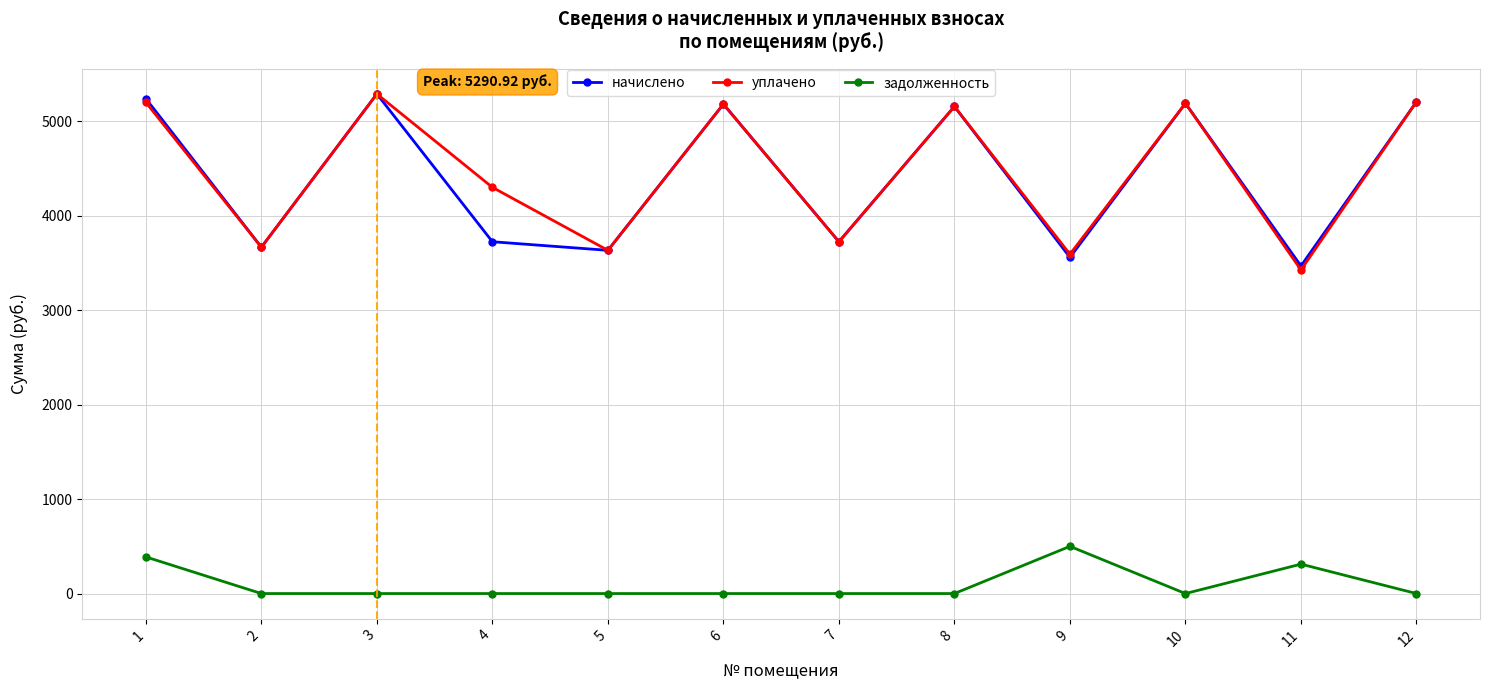

The value of начислено at 9 is 3560.4. True or false?

True